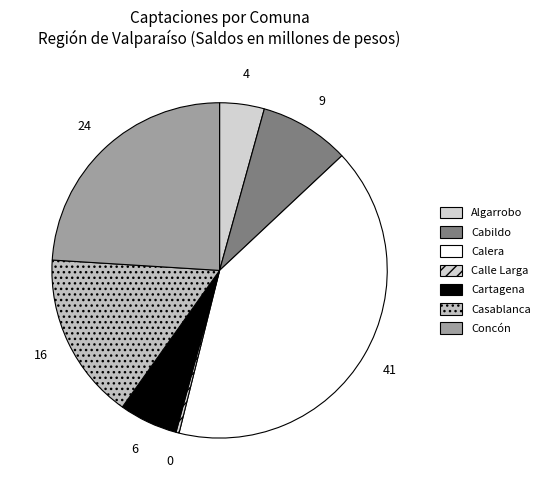

The Cartagena slice represents 6% of the pie. True or false?

True